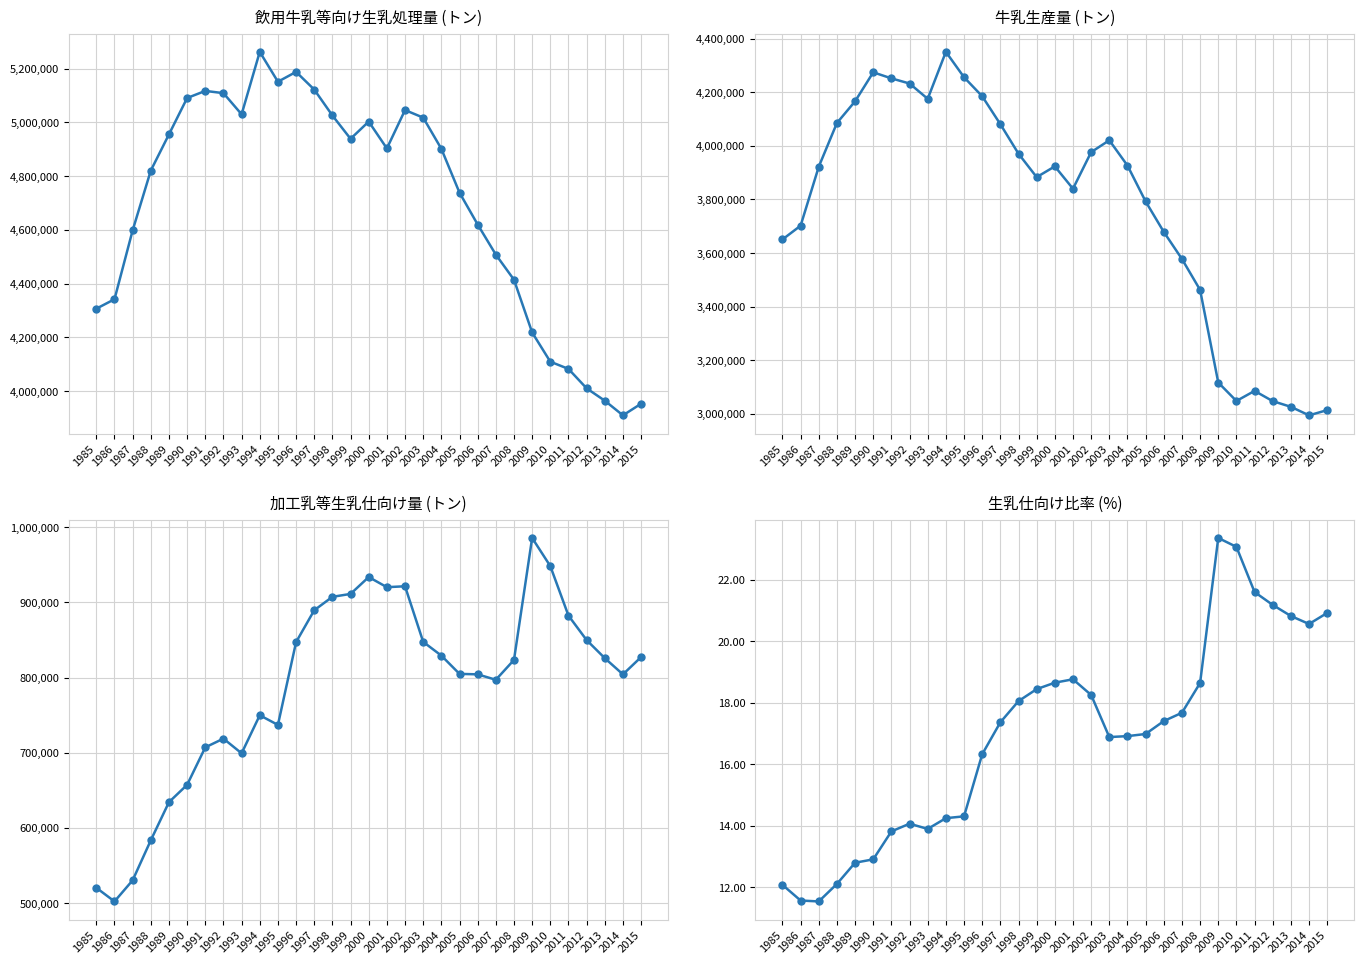

What is the value of the 飲用牛乳等向け生乳処理量 point at the 2nd from the left?

4342166.0